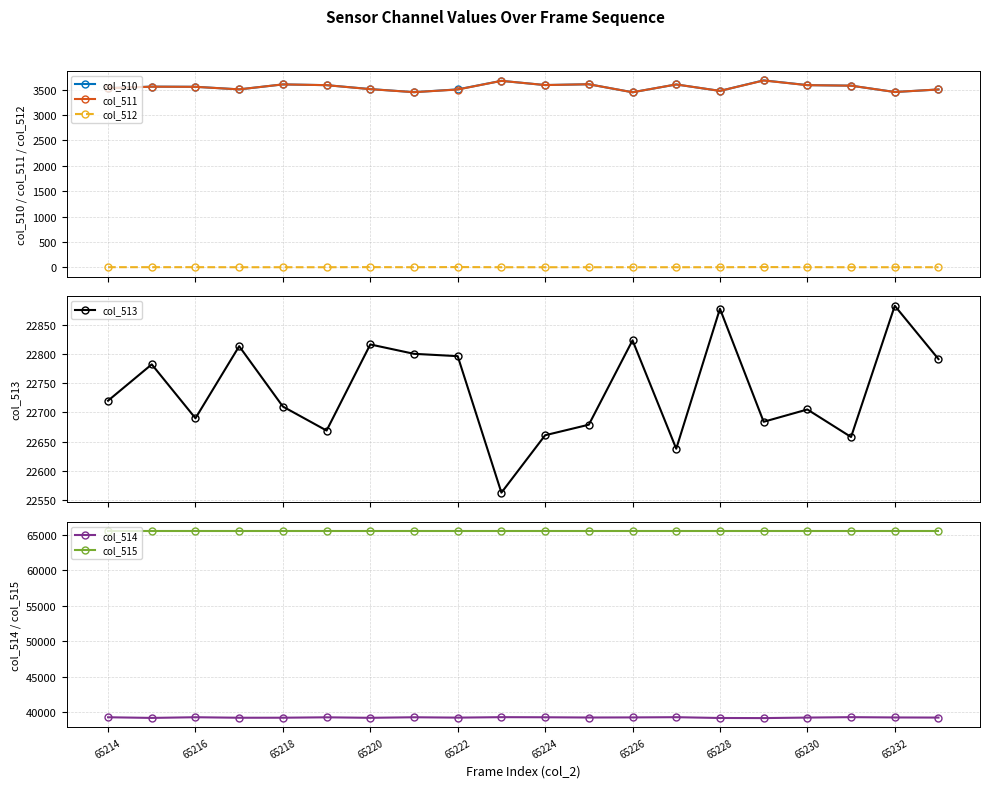

What is the average value of the col_514 series?

39248